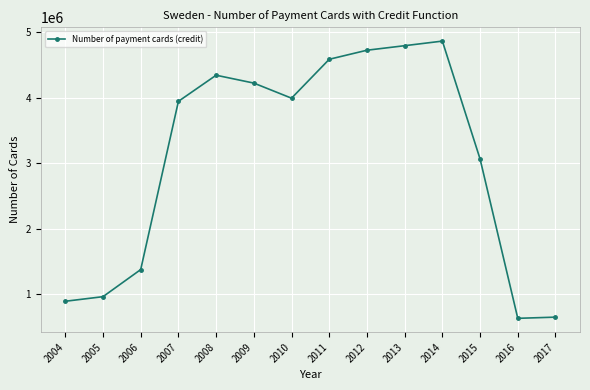

The value at 2015 is 4252987. True or false?

False